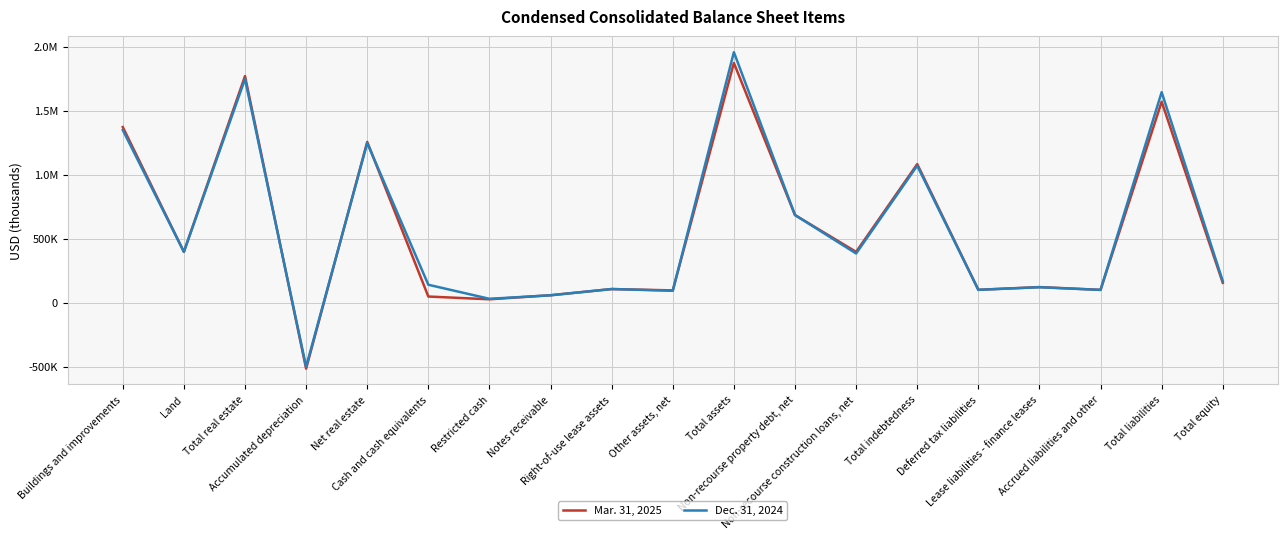

Does the chart display data point markers on the line(s)?

No